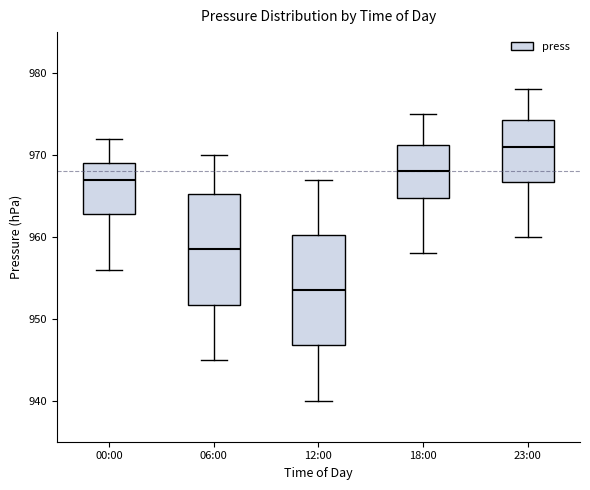

Reading left to right, read every box against the y-axis: the position of its median line, the range the box covers, and the ends of its whiskers. The values are not printed on the chart, so give them approximately, as read against the axis.

00:00: median 967, box 963 to 969, whiskers 956 to 972
06:00: median 959, box 952 to 965, whiskers 945 to 970
12:00: median 954, box 947 to 960, whiskers 940 to 967
18:00: median 968, box 965 to 971, whiskers 958 to 975
23:00: median 971, box 967 to 974, whiskers 960 to 978